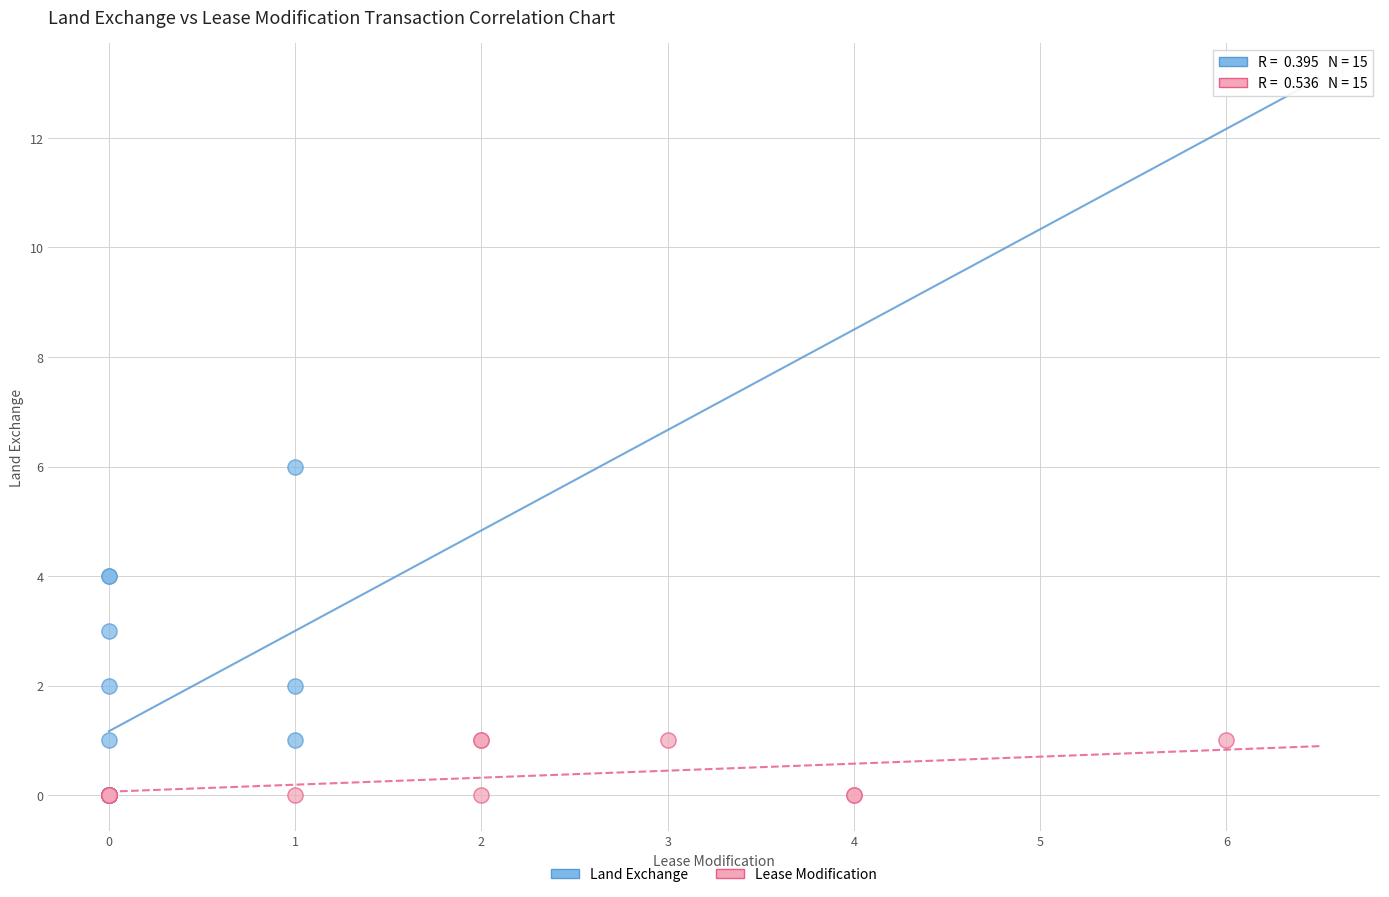

Which series reaches the maximum Y coordinate?

Land Exchange